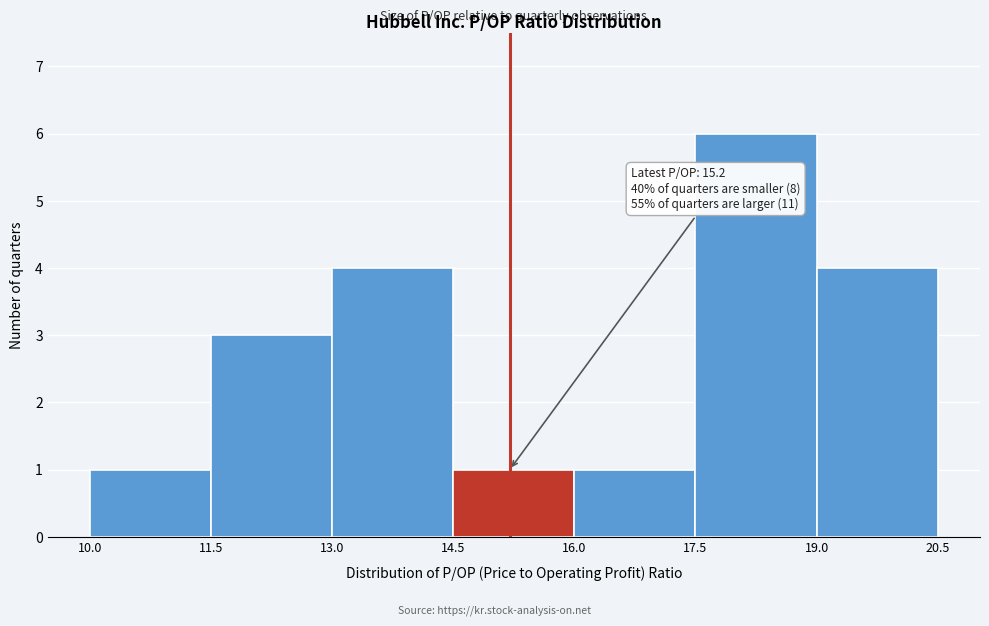

Which range on the x-axis has the tallest bar?

17.5 to 19.0